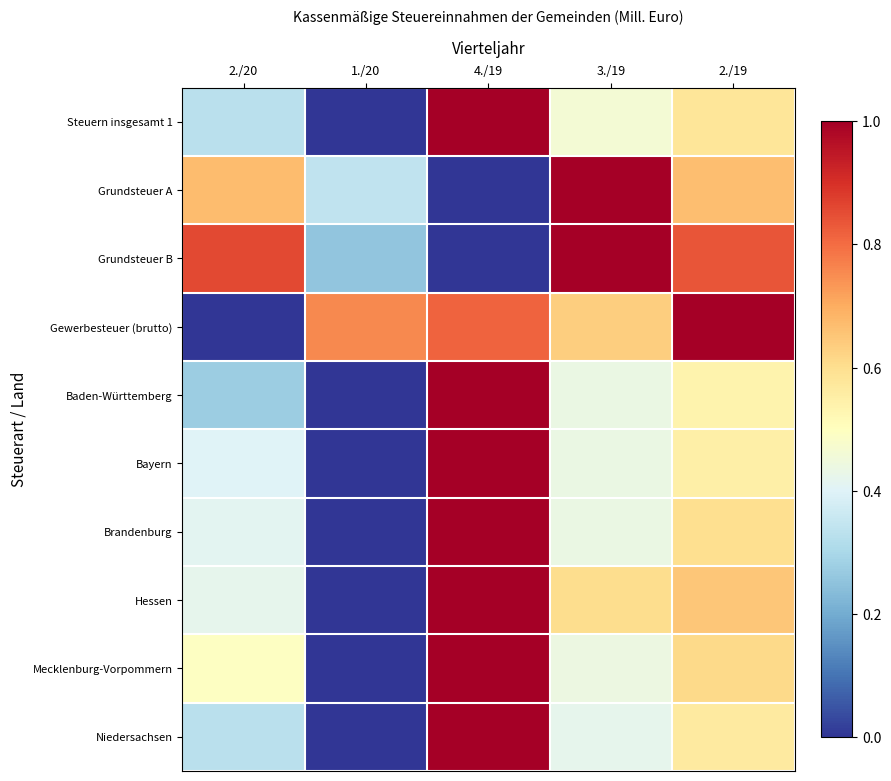

Reading left to right, list all the values displayed in this chart.

Steuern insgesamt 1: 2./20=0.3	1./20=0.0	4./19=1.0	3./19=0.5	2./19=0.6
Grundsteuer A: 2./20=0.7	1./20=0.3	4./19=0.0	3./19=1.0	2./19=0.7
Grundsteuer B: 2./20=0.9	1./20=0.3	4./19=0.0	3./19=1.0	2./19=0.8
Gewerbesteuer (brutto): 2./20=0.0	1./20=0.8	4./19=0.8	3./19=0.6	2./19=1.0
Baden-Württemberg: 2./20=0.3	1./20=0.0	4./19=1.0	3./19=0.4	2./19=0.5
Bayern: 2./20=0.4	1./20=0.0	4./19=1.0	3./19=0.4	2./19=0.6
Brandenburg: 2./20=0.4	1./20=0.0	4./19=1.0	3./19=0.4	2./19=0.6
Hessen: 2./20=0.4	1./20=0.0	4./19=1.0	3./19=0.6	2./19=0.7
Mecklenburg-Vorpommern: 2./20=0.5	1./20=0.0	4./19=1.0	3./19=0.4	2./19=0.6
Niedersachsen: 2./20=0.3	1./20=0.0	4./19=1.0	3./19=0.4	2./19=0.6